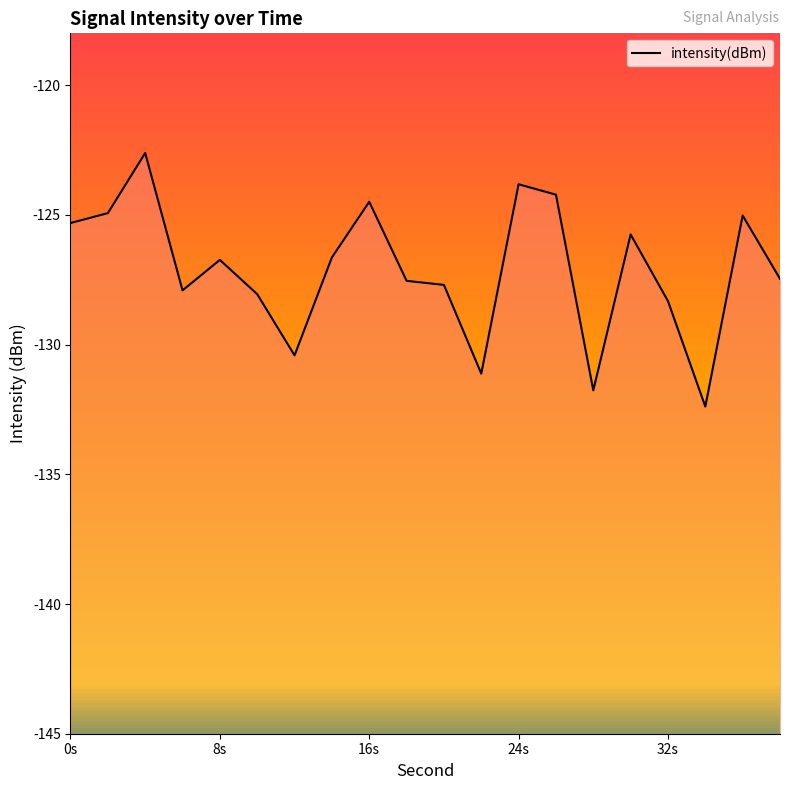

What is the minimum value shown in the chart?

-132.4